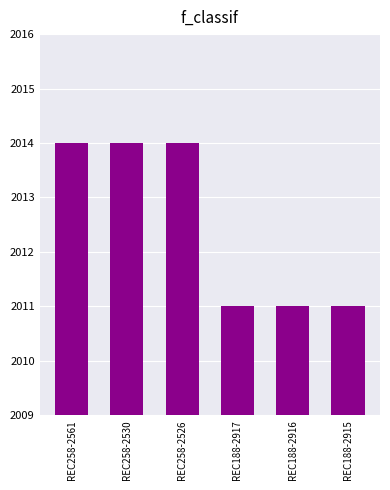

What is the maximum value shown in the chart?

2014